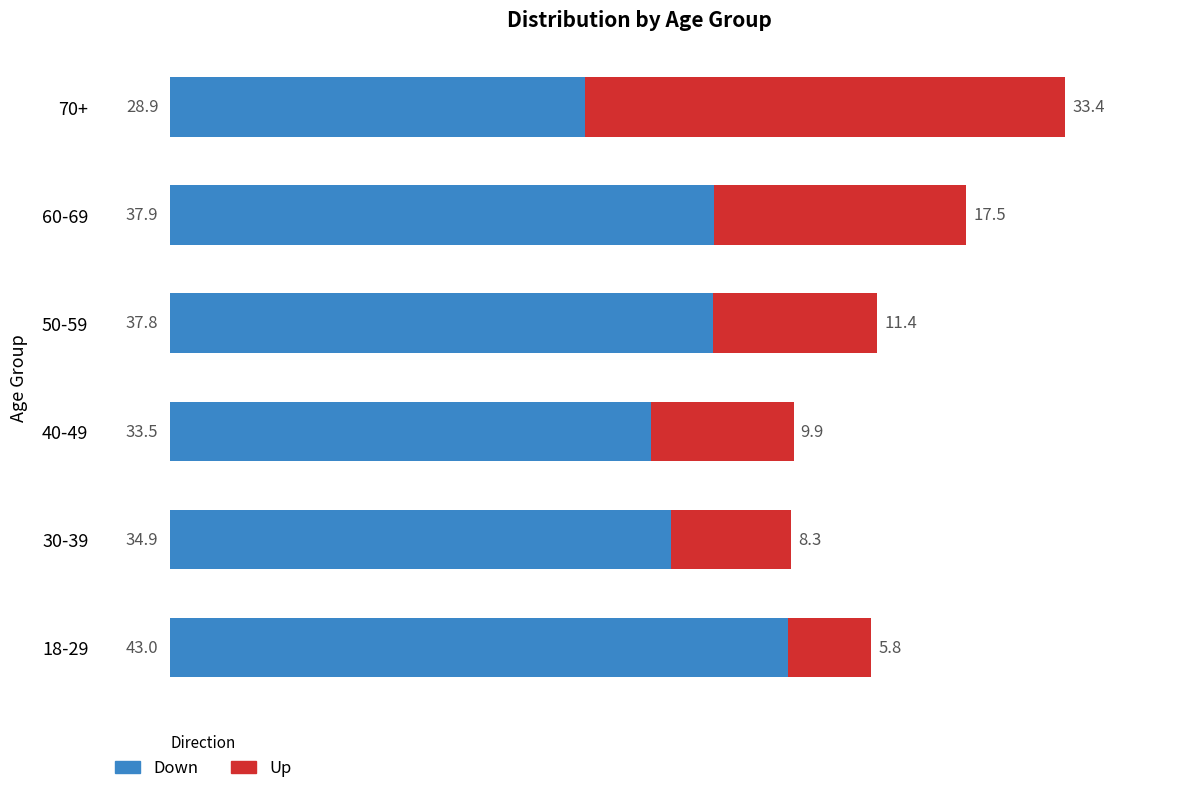

Is it true that Down equals 26.6 at 18-29?

False